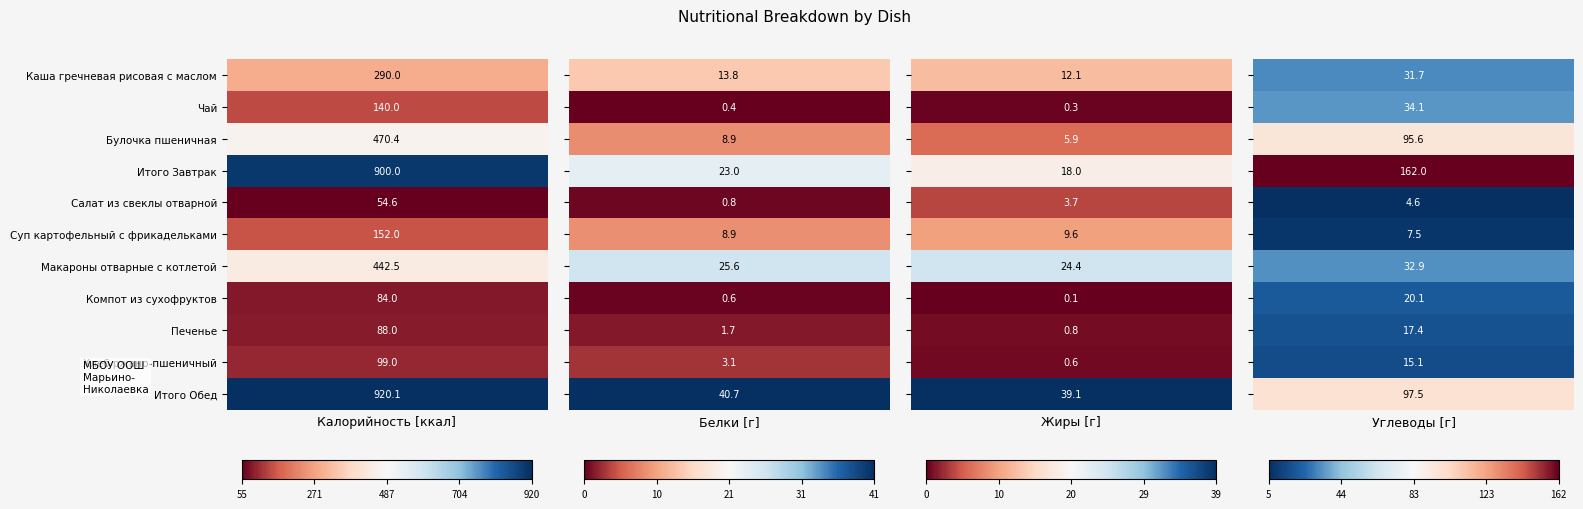

At how many categories does at least one series exceed 771?

1